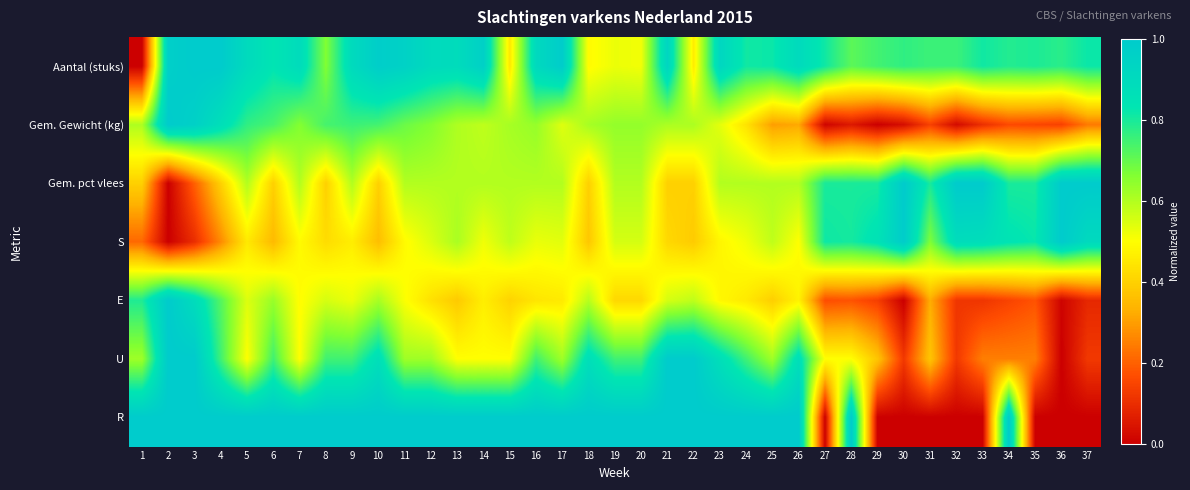

Reading left to right, what are all the values shown in this chart?

Aantal (stuks): 1=0.0	2=1.0	3=1.0	4=1.0	5=0.9	6=0.8	7=0.9	8=0.7	9=0.9	10=1.0	11=1.0	12=0.9	13=0.9	14=1.0	15=0.5	16=0.9	17=1.0	18=0.5	19=0.5	20=0.5	21=0.9	22=0.5	23=0.9	24=0.8	25=0.8	26=0.9	27=0.8	28=0.7	29=0.7	30=0.8	31=0.8	32=0.8	33=0.8	34=0.8	35=0.8	36=0.8	37=0.8
Gem. Gewicht (kg): 1=0.6	2=1.0	3=1.0	4=0.9	5=0.8	6=0.7	7=0.7	8=0.7	9=0.8	10=0.7	11=0.7	12=0.7	13=0.6	14=0.6	15=0.6	16=0.6	17=0.5	18=0.6	19=0.6	20=0.6	21=0.6	22=0.6	23=0.5	24=0.4	25=0.3	26=0.3	27=0.0	28=0.1	29=0.0	30=0.0	31=0.1	32=0.0	33=0.1	34=0.2	35=0.2	36=0.1	37=0.2
Gem. pct vlees: 1=0.4	2=0.0	3=0.2	4=0.4	5=0.6	6=0.4	7=0.6	8=0.4	9=0.6	10=0.4	11=0.6	12=0.6	13=0.6	14=0.6	15=0.6	16=0.6	17=0.6	18=0.4	19=0.6	20=0.6	21=0.4	22=0.4	23=0.6	24=0.6	25=0.6	26=0.6	27=0.8	28=0.8	29=0.8	30=1.0	31=0.8	32=1.0	33=1.0	34=0.8	35=0.8	36=1.0	37=1.0
S: 1=0.2	2=0.0	3=0.1	4=0.3	5=0.5	6=0.4	7=0.5	8=0.4	9=0.5	10=0.4	11=0.5	12=0.5	13=0.6	14=0.5	15=0.6	16=0.5	17=0.5	18=0.4	19=0.6	20=0.6	21=0.4	22=0.4	23=0.5	24=0.5	25=0.6	26=0.5	27=0.8	28=0.8	29=0.9	30=1.0	31=0.7	32=0.9	33=0.9	34=0.8	35=0.8	36=1.0	37=0.9
E: 1=0.8	2=1.0	3=0.9	4=0.7	5=0.5	6=0.6	7=0.5	8=0.6	9=0.5	10=0.6	11=0.5	12=0.4	13=0.4	14=0.5	15=0.4	16=0.4	17=0.5	18=0.6	19=0.4	20=0.4	21=0.6	22=0.6	23=0.5	24=0.5	25=0.4	26=0.5	27=0.2	28=0.2	29=0.1	30=0.0	31=0.3	32=0.1	33=0.1	34=0.1	35=0.2	36=0.0	37=0.1
U: 1=0.6	2=1.0	3=1.0	4=0.7	5=0.5	6=0.7	7=0.5	8=0.7	9=0.7	10=0.9	11=0.6	12=0.6	13=0.5	14=0.5	15=0.5	16=0.7	17=0.6	18=0.9	19=0.7	20=0.7	21=1.0	22=1.0	23=0.9	24=0.7	25=0.6	26=0.9	27=0.5	28=0.5	29=0.4	30=0.1	31=0.4	32=0.1	33=0.2	34=0.2	35=0.2	36=0.0	37=0.1
R: 1=1.0	2=1.0	3=1.0	4=1.0	5=1.0	6=1.0	7=1.0	8=1.0	9=1.0	10=1.0	11=1.0	12=1.0	13=1.0	14=1.0	15=1.0	16=1.0	17=1.0	18=1.0	19=1.0	20=1.0	21=1.0	22=1.0	23=1.0	24=1.0	25=1.0	26=1.0	27=0.0	28=1.0	29=0.0	30=0.0	31=0.0	32=0.0	33=0.0	34=1.0	35=0.0	36=0.0	37=0.0